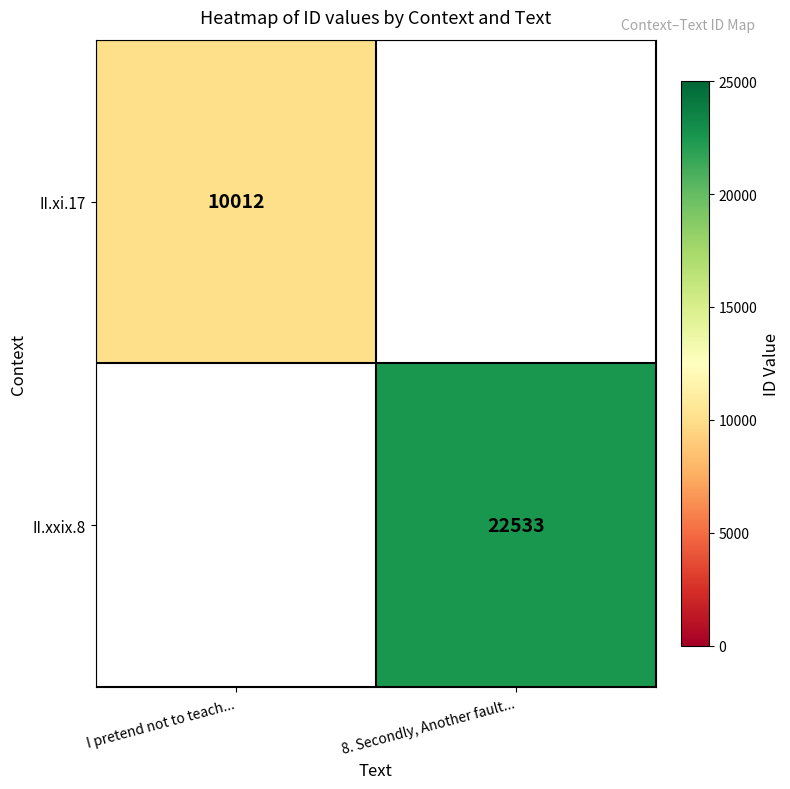

What is the maximum value shown in the chart?

22533.0